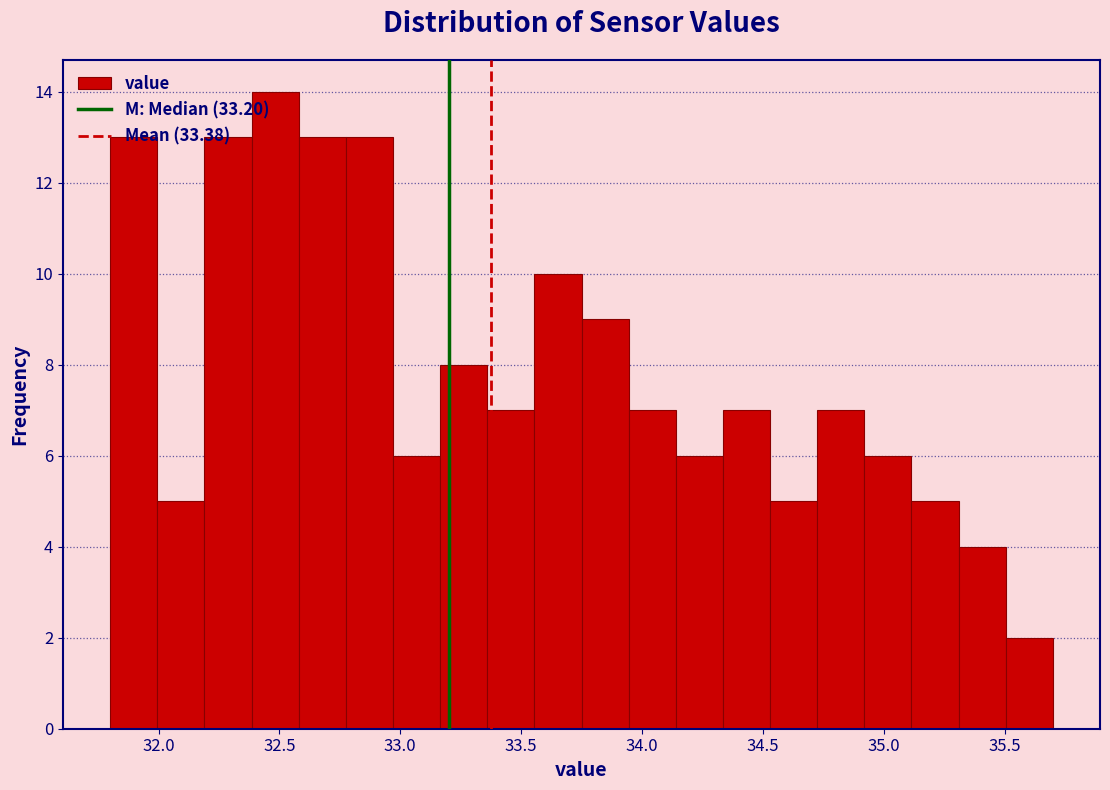

Around what value on the x-axis is the tallest bar? Give the approximate position of its centre, as read against the axis.

32.50